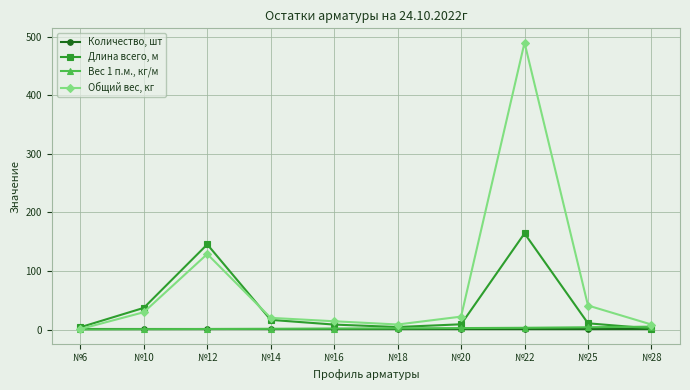

The Общий вес, кг series shows 8.6 at №18. True or false?

True